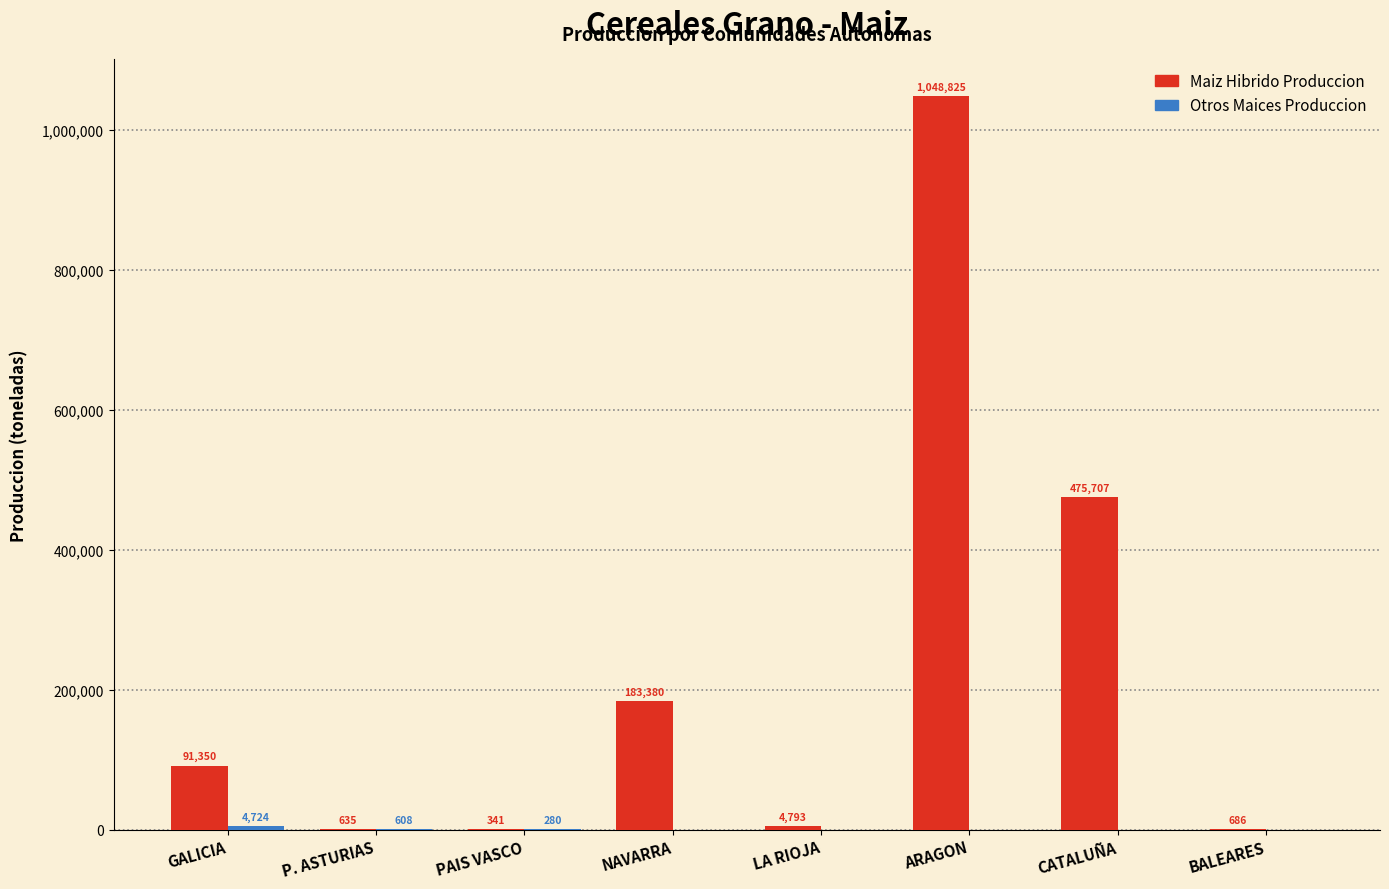

What is the approximate value of Maiz Hibrido Produccion at BALEARES?

686